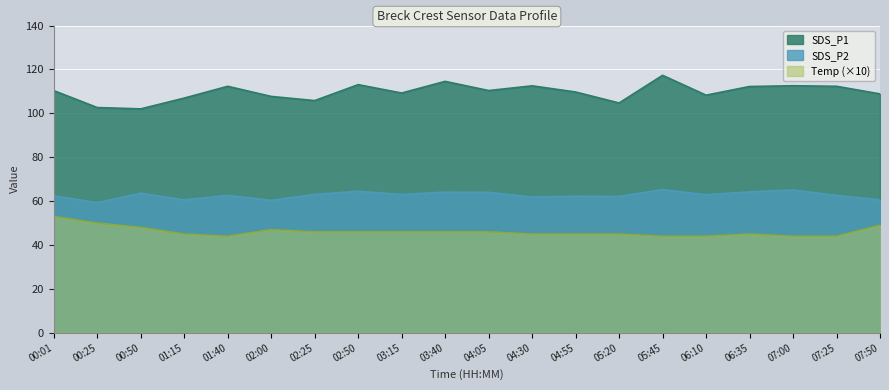

How many lines are shown in the chart?

3